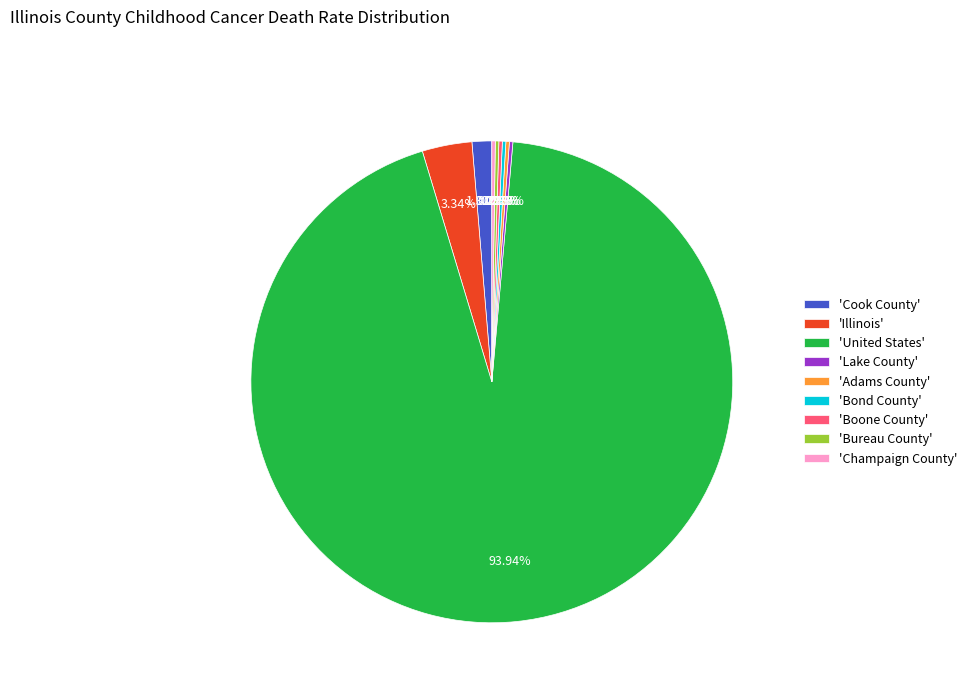

What is the majority slice?

'United States'